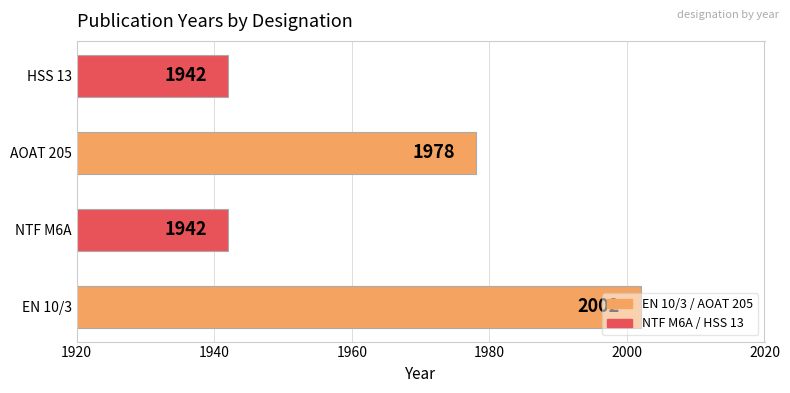

Count the values in the range 1942 to 2002.

4